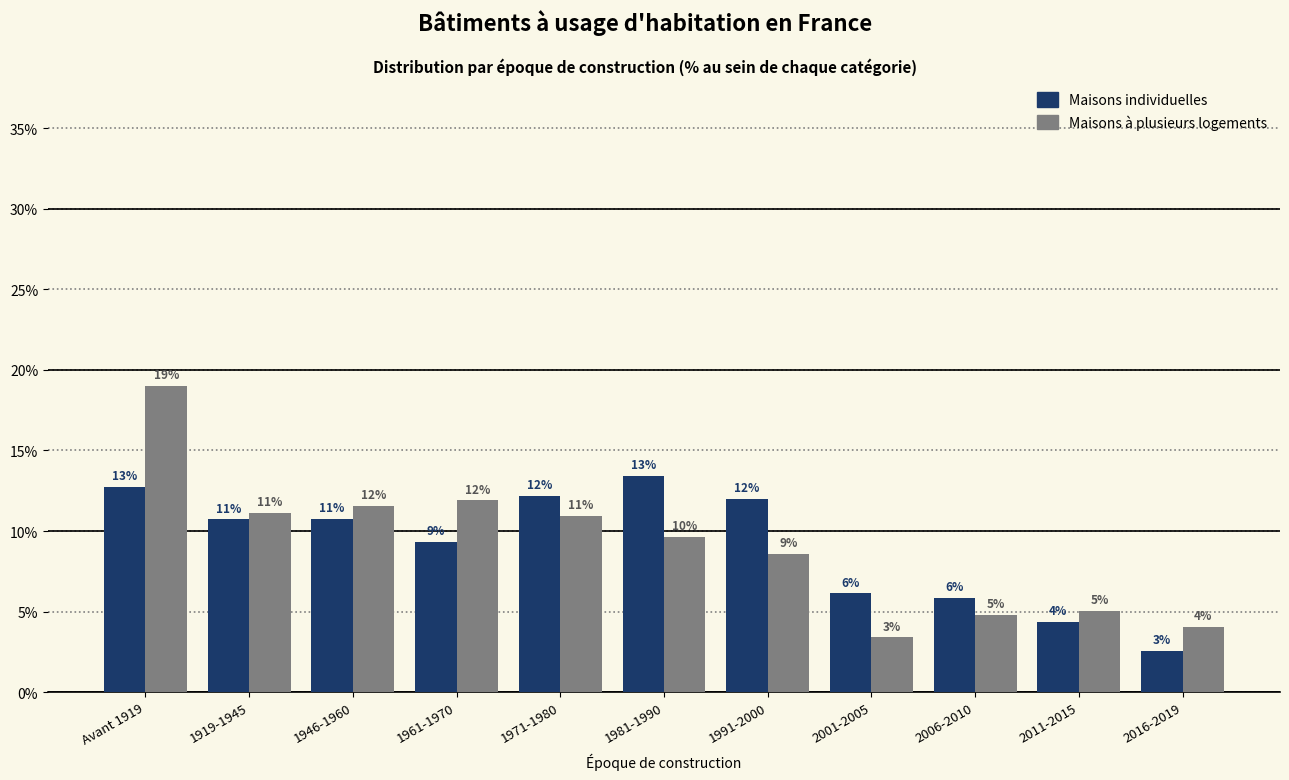

Is it true that Maisons individuelles equals 18.8 at 1919-1945?

False